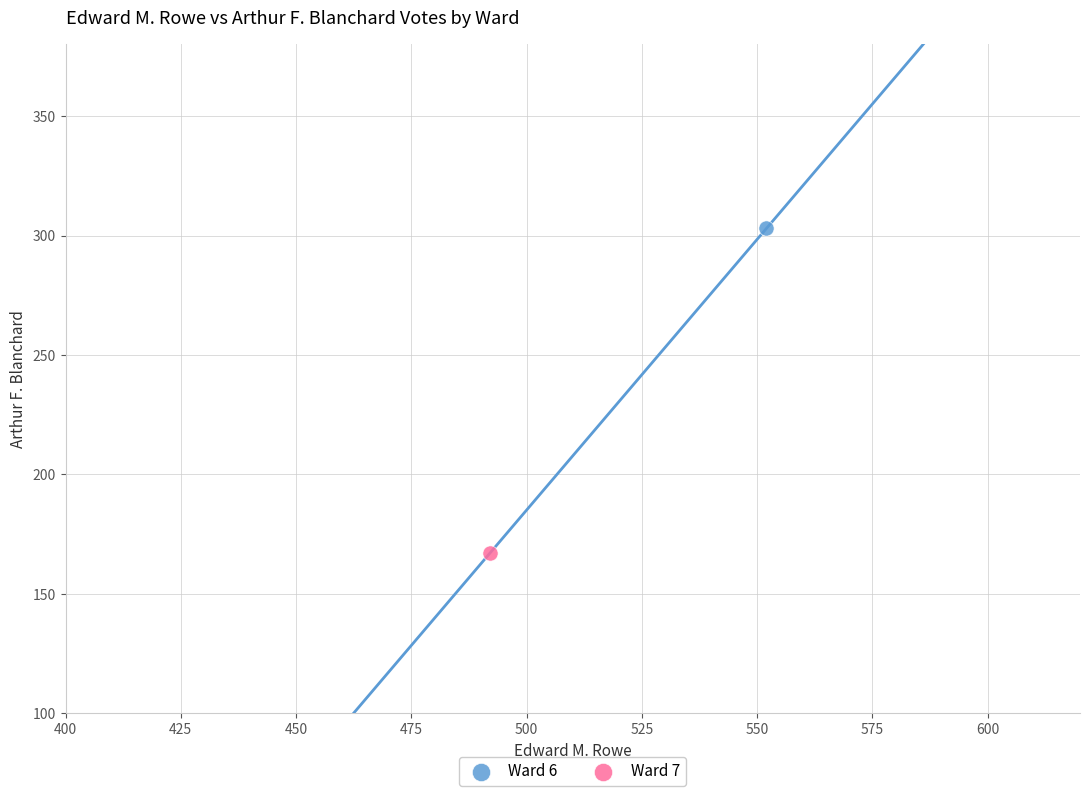

What are all the series names shown in the legend?

Ward 6, Ward 7